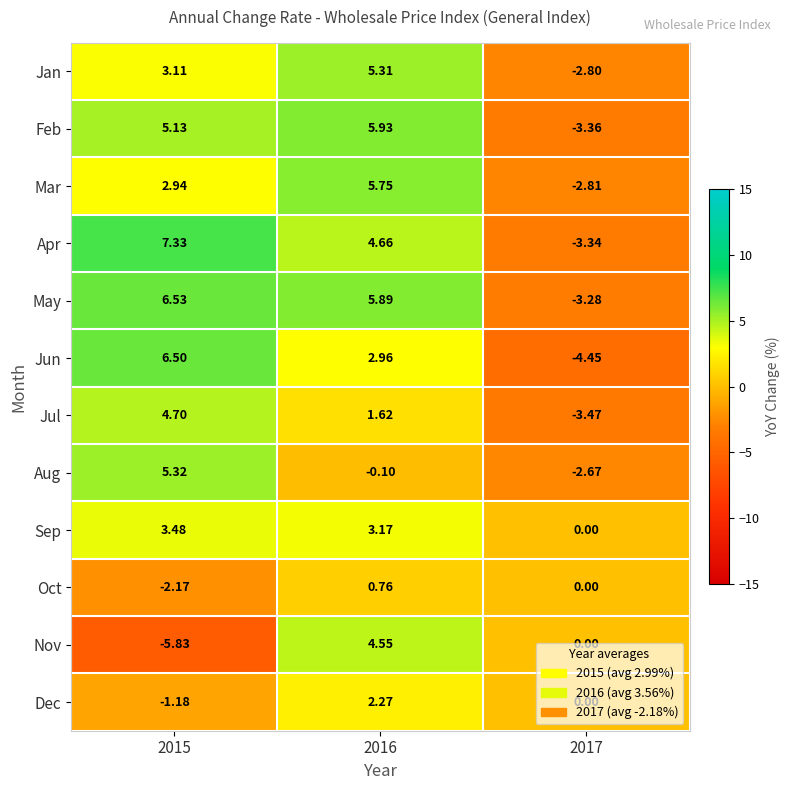

Which series has the largest total across all categories?

May